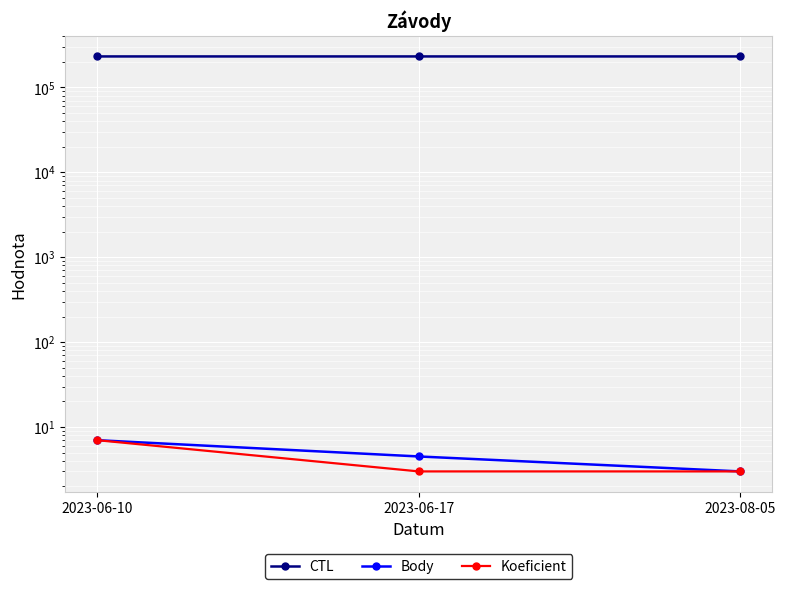

Is the value of CTL at 2023-06-17 greater than the value of Body at 2023-06-10?

Yes